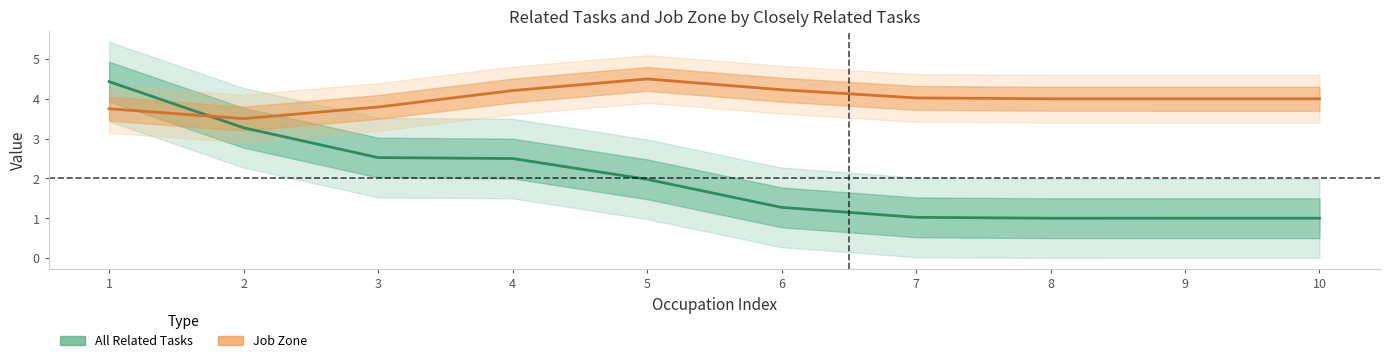

What is the difference between the All Related Tasks values at 2 and 4?

0.8